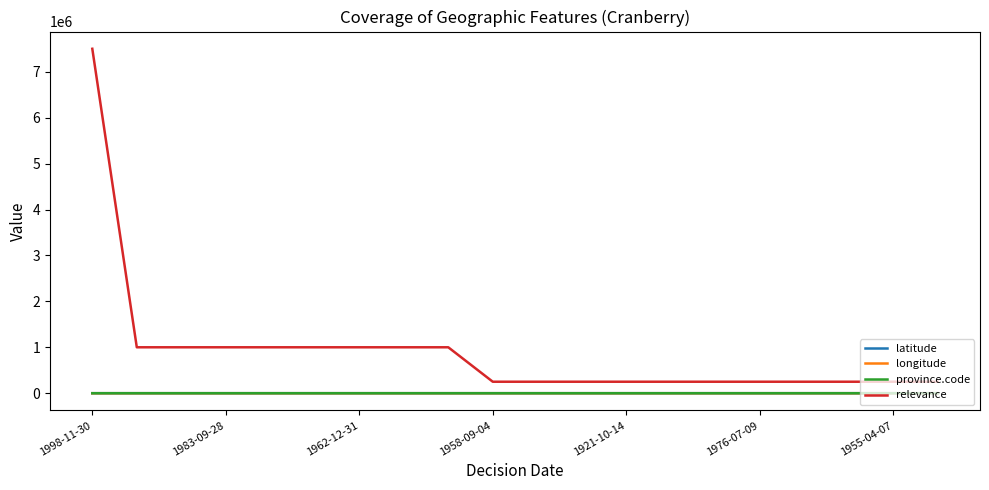

At how many categories does at least one series exceed 5452288?

1